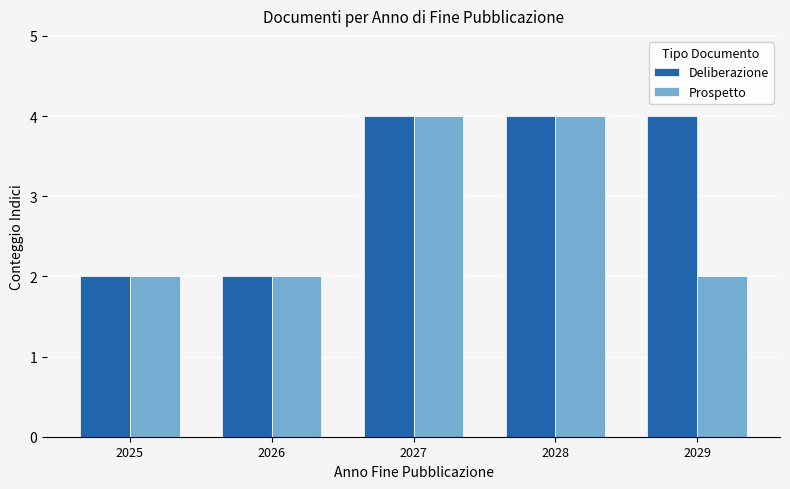

Reading left to right, extract all data points from this chart.

Deliberazione: 2025=2	2026=2	2027=4	2028=4	2029=4
Prospetto: 2025=2	2026=2	2027=4	2028=4	2029=2